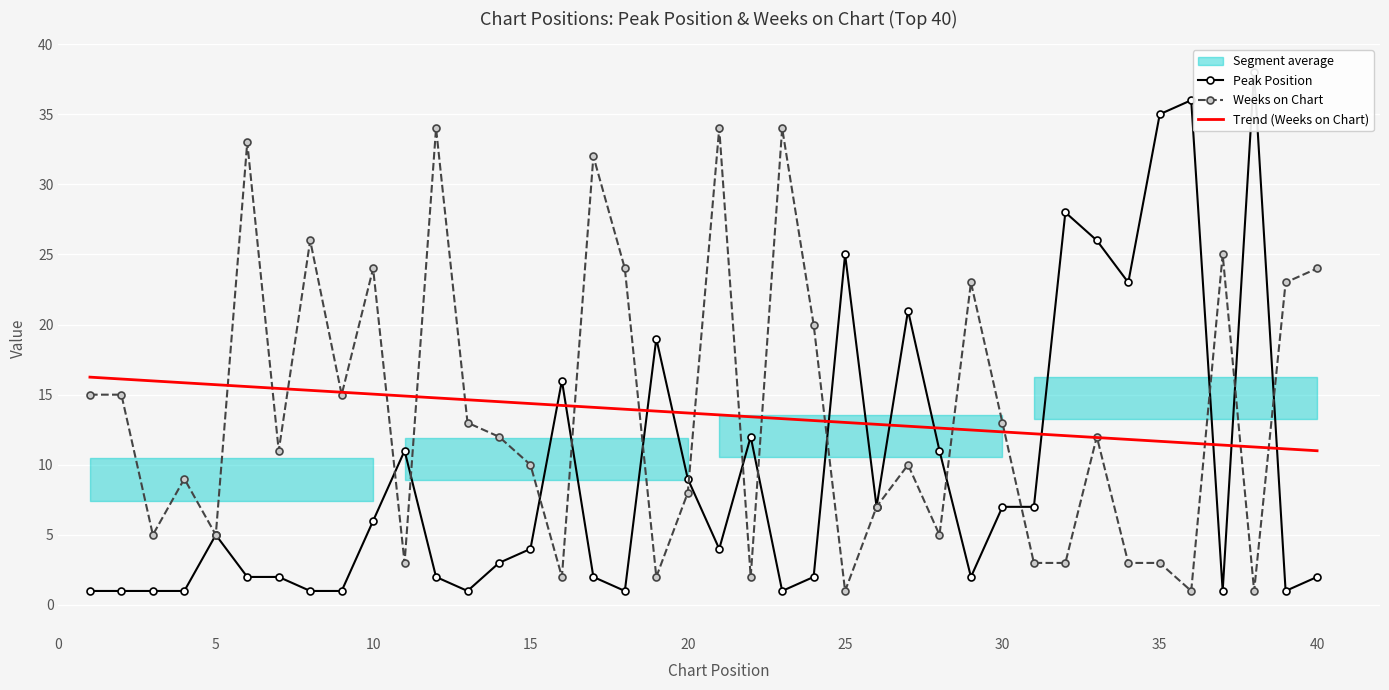

Count the number of categories in the chart.

40